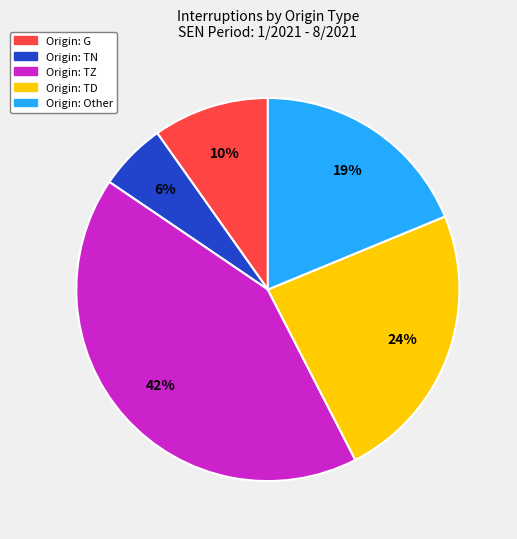

Is there a majority slice in this chart?

No